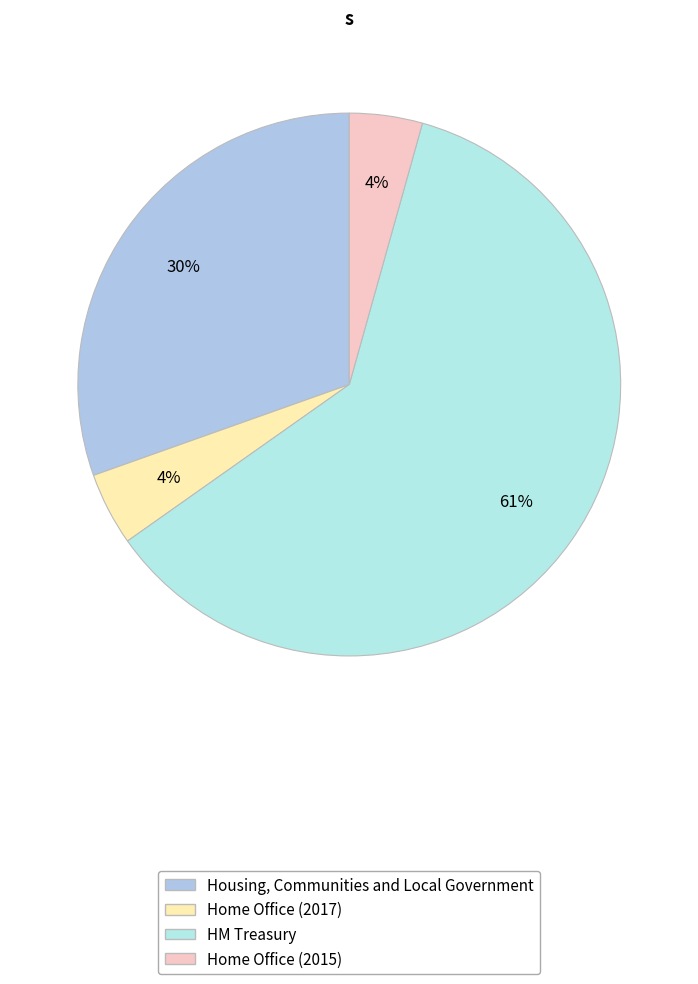

Do HM Treasury and Home Office (2015) together represent more than half of the pie?

Yes